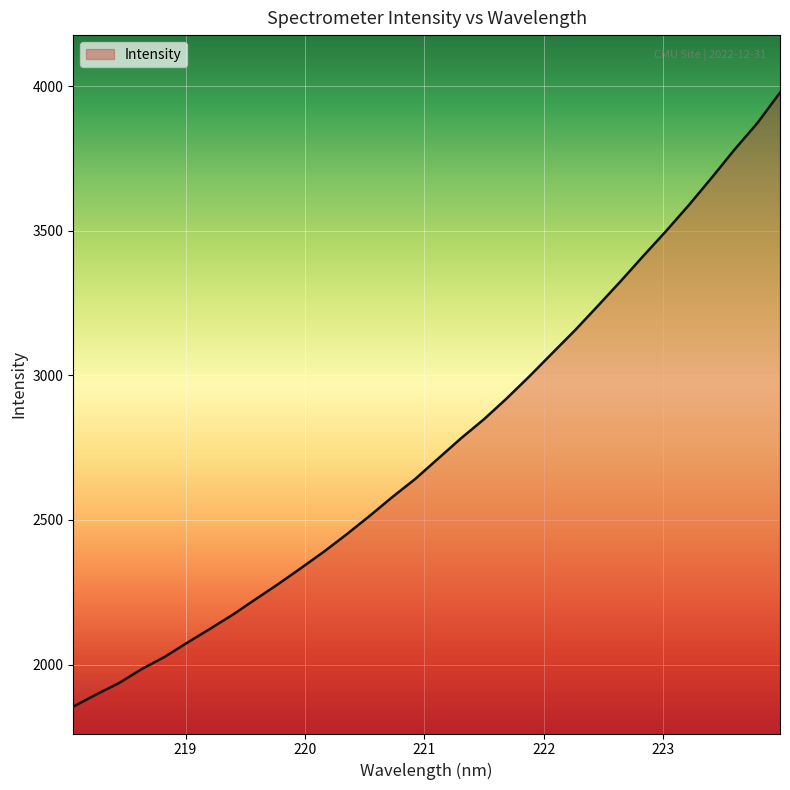

What is the maximum value shown in the chart?

3977.9